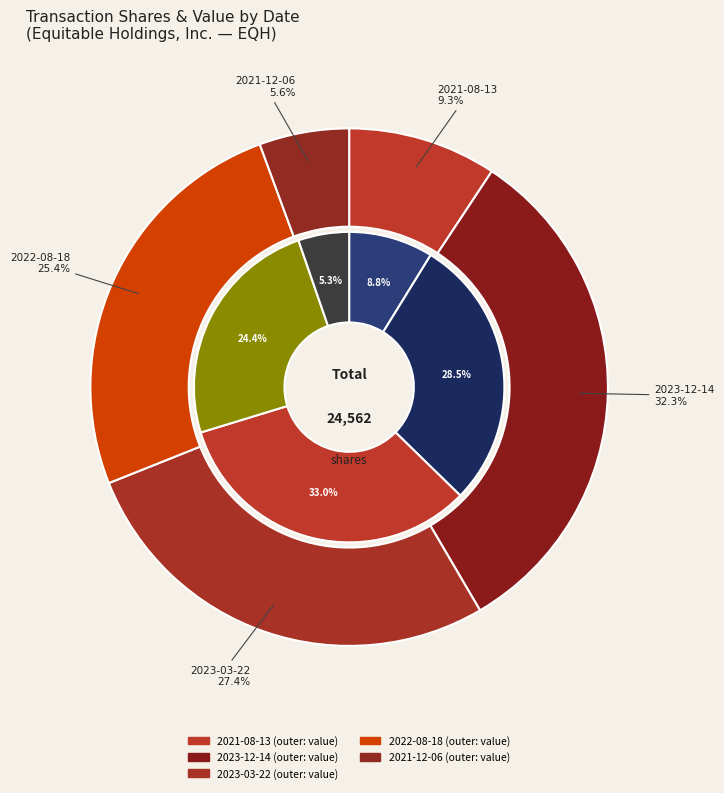

Between 2021-08-13 and 2021-12-06, which is larger?

2021-08-13